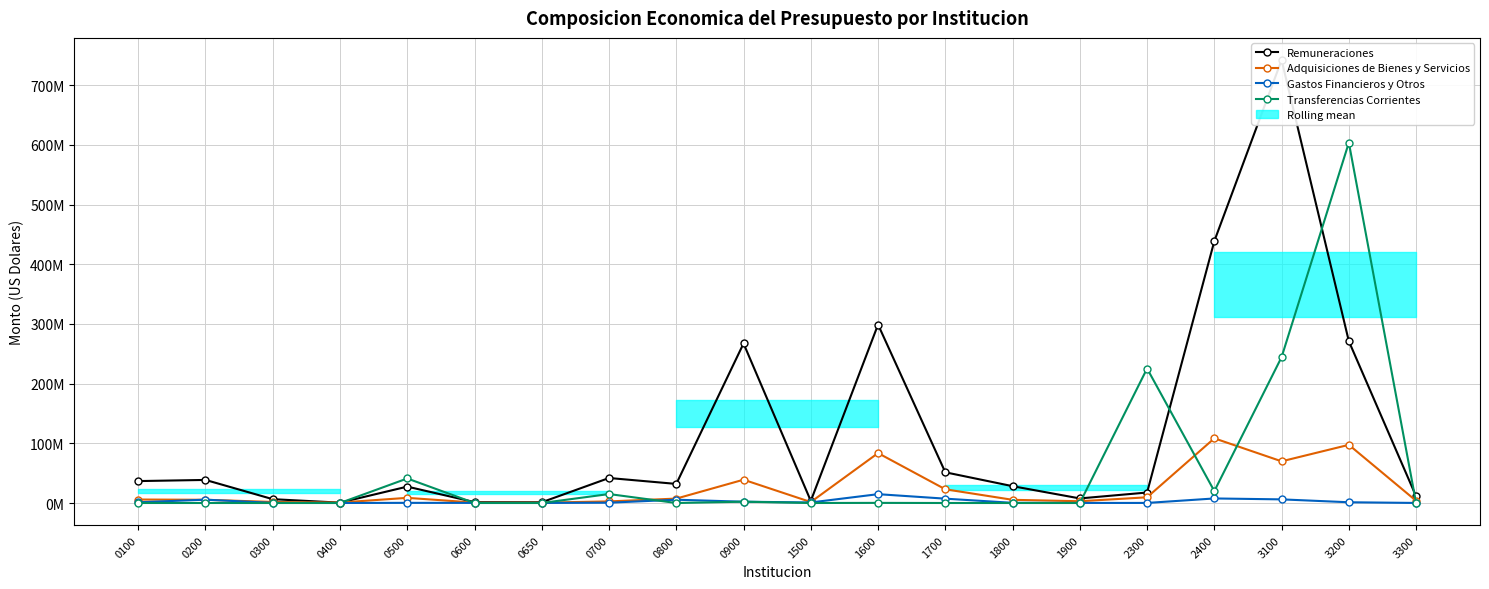

At which label is Gastos Financieros y Otros closest to 7413110?

1700